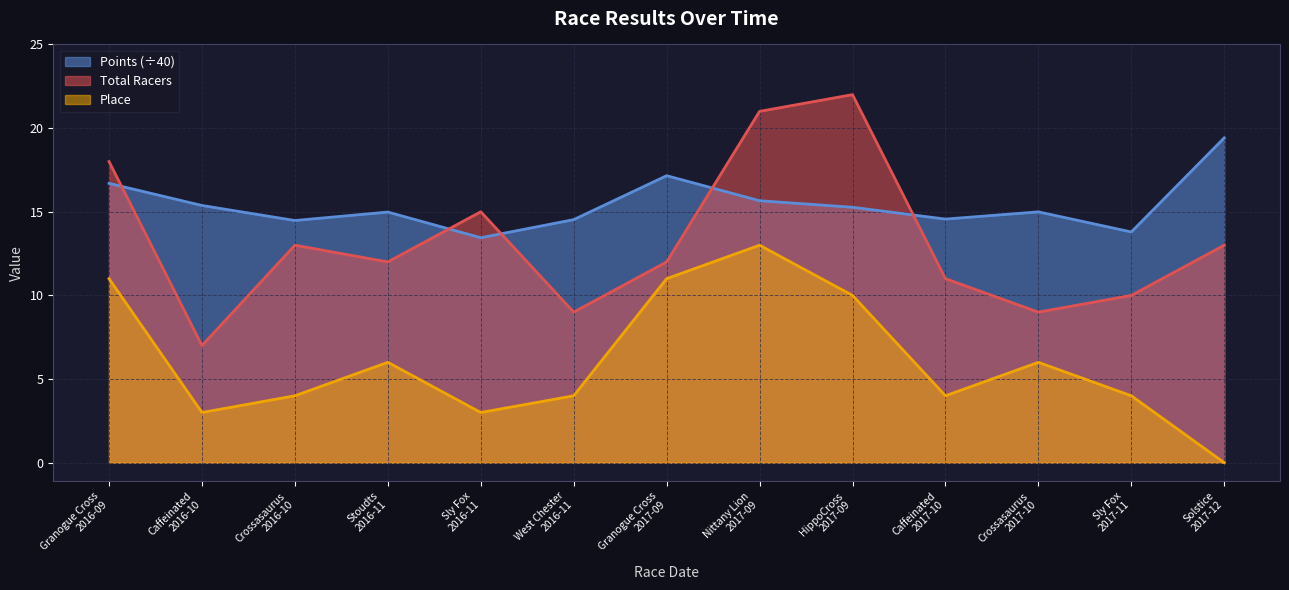

Which category has the lowest value in the Points series?

Sly Fox
2016-11